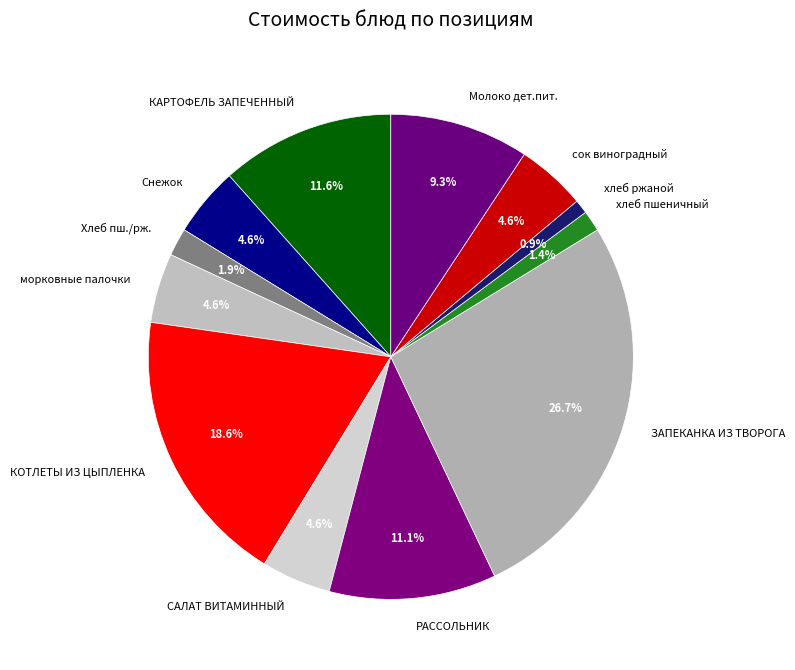

Which category has the biggest portion of the pie?

ЗАПЕКАНКА ИЗ ТВОРОГА